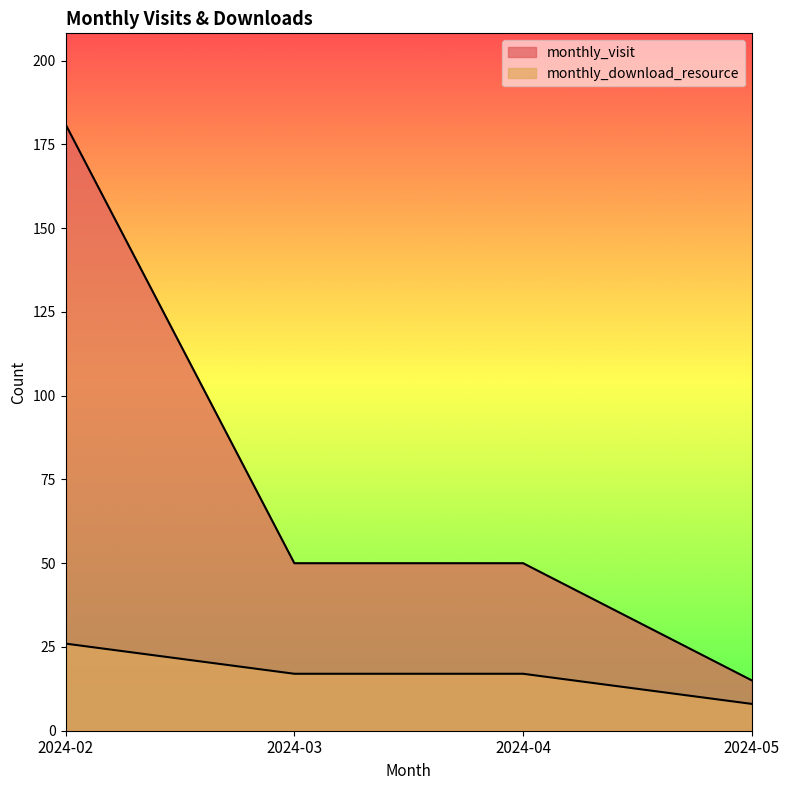

List the series in order of their overall mean, lowest first.

monthly_download_resource, monthly_visit